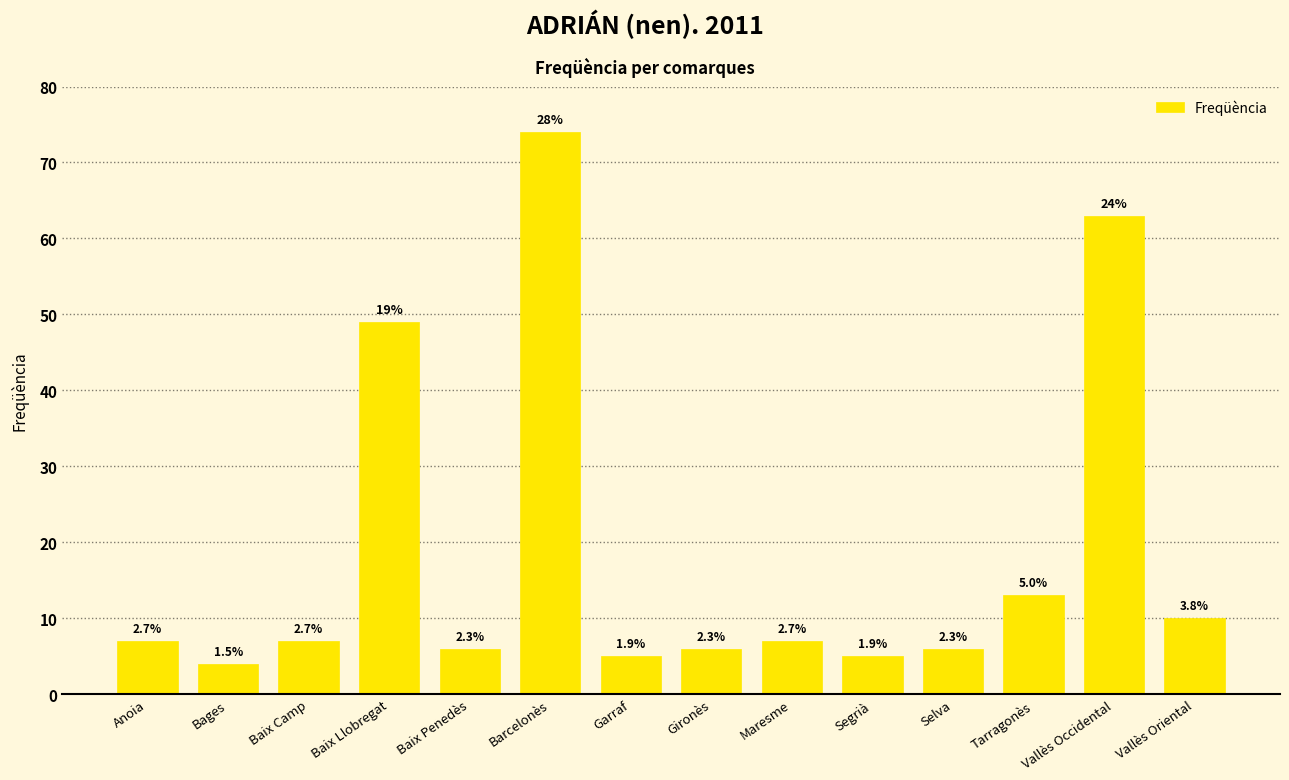

What is the label of the 5th bar from the left?

Baix Penedès